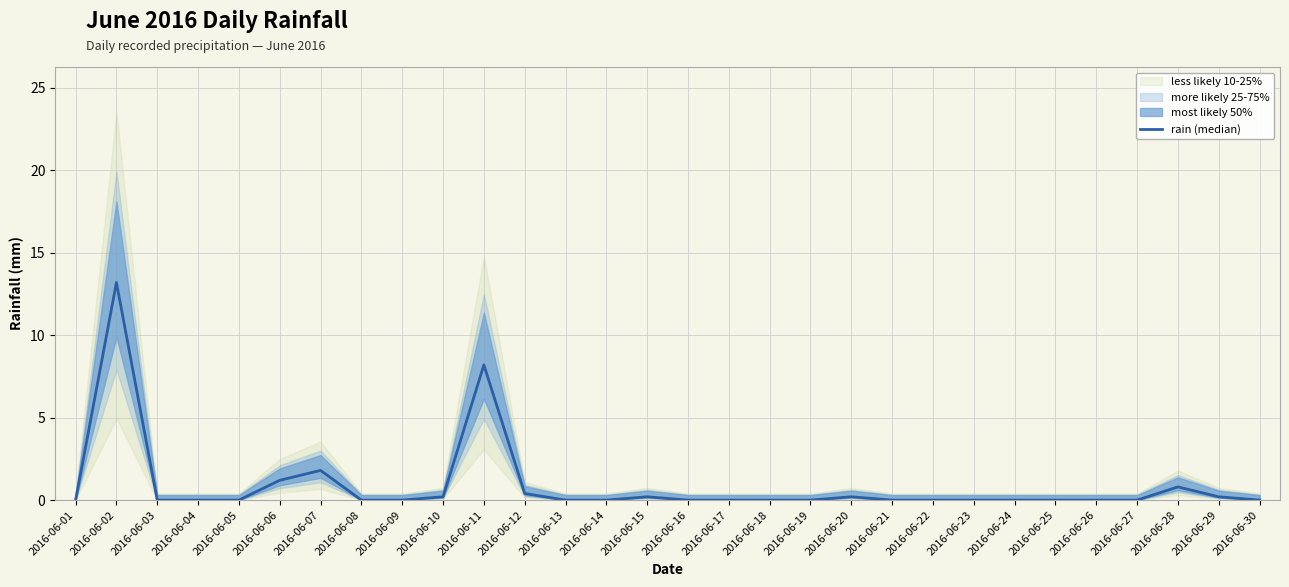

What is the value of the 2nd point from the left?

13.2